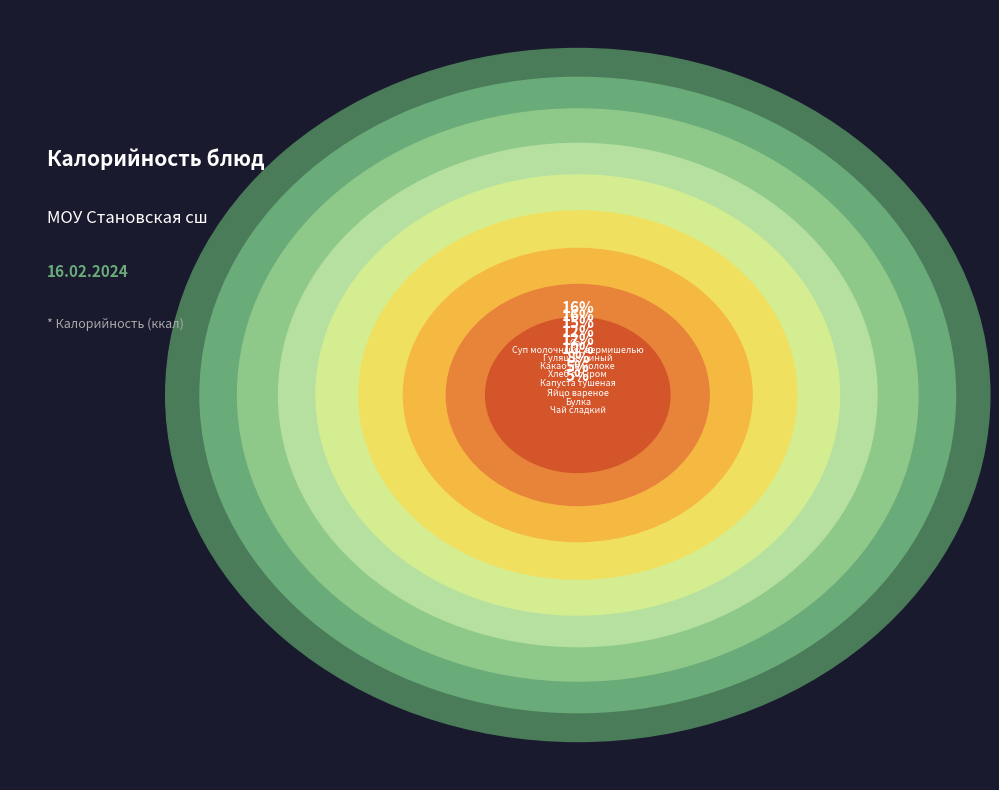

Is there any slice that represents more than half of the pie?

No